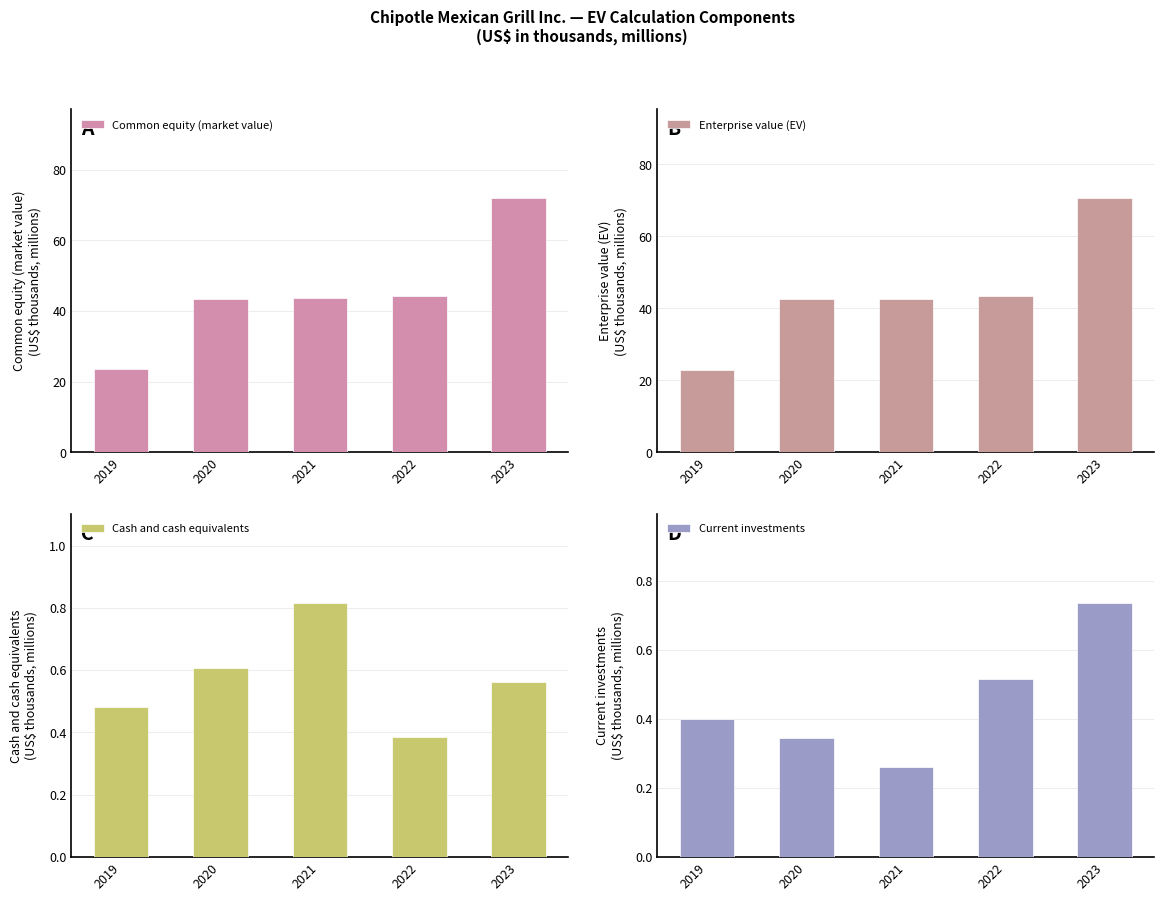

How many bars are there in total?

20